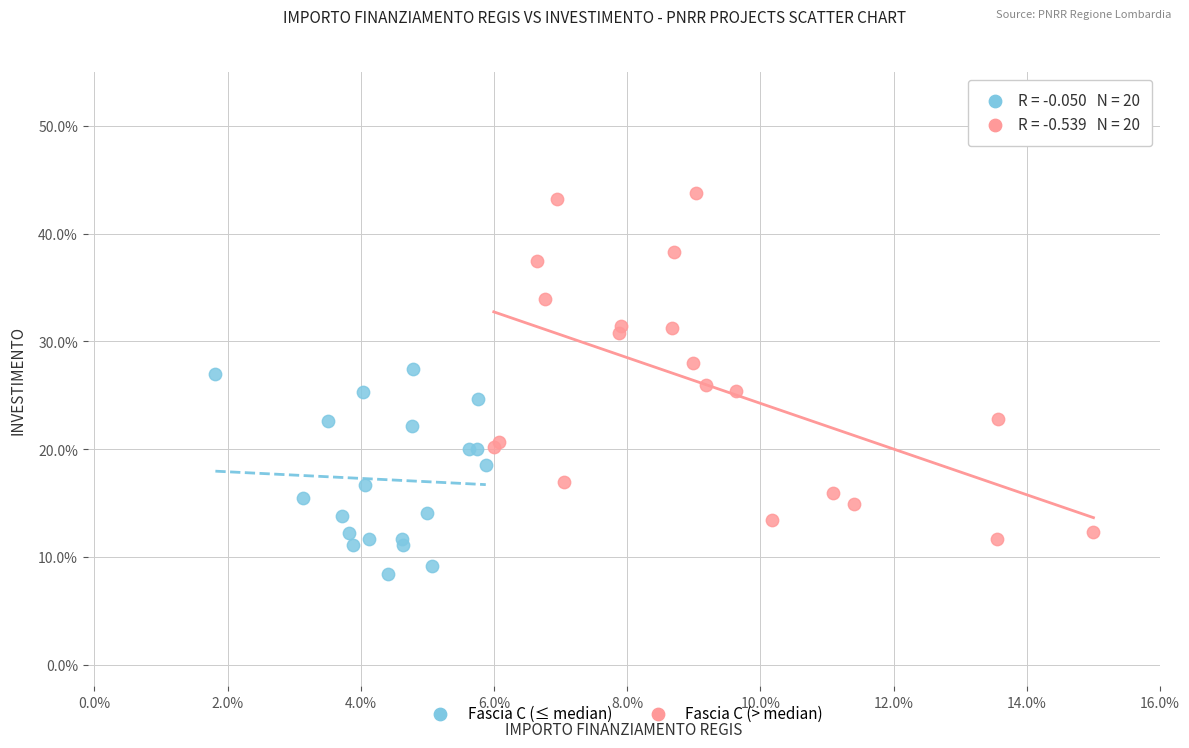

What are all the series names shown in the legend?

Fascia C (≤ median), Fascia C (> median)